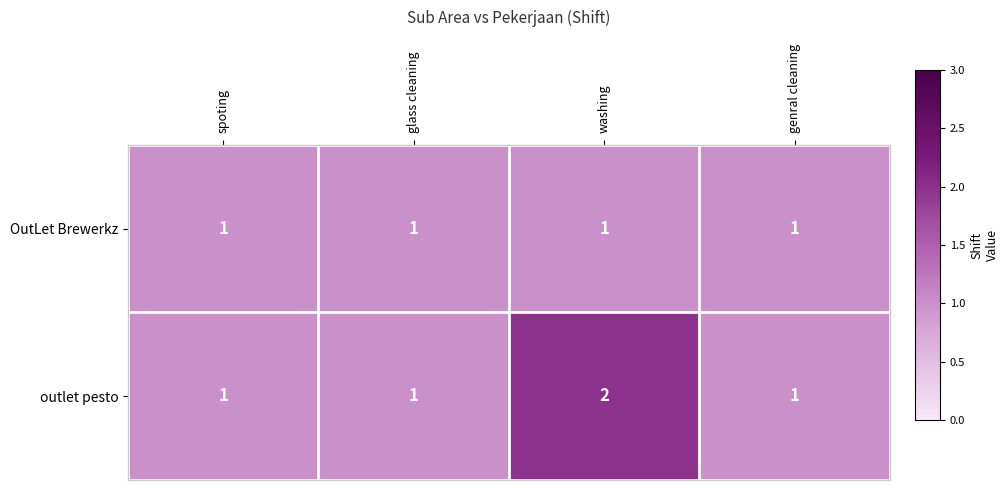

At which category is the sum across all series the highest?

washing